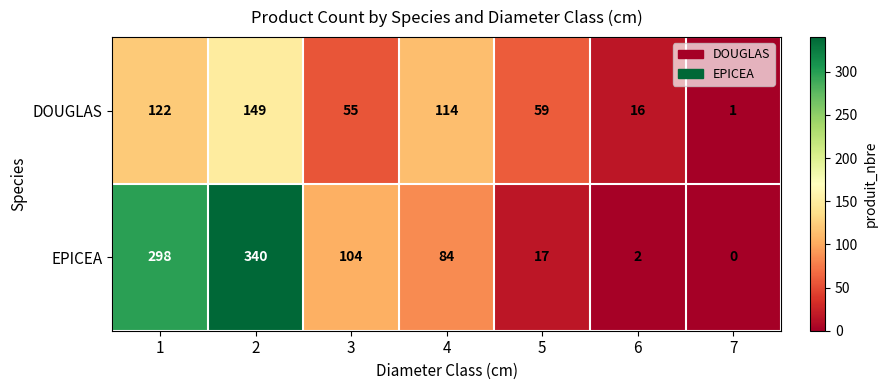

Which label corresponds to the smallest value in the chart?

7